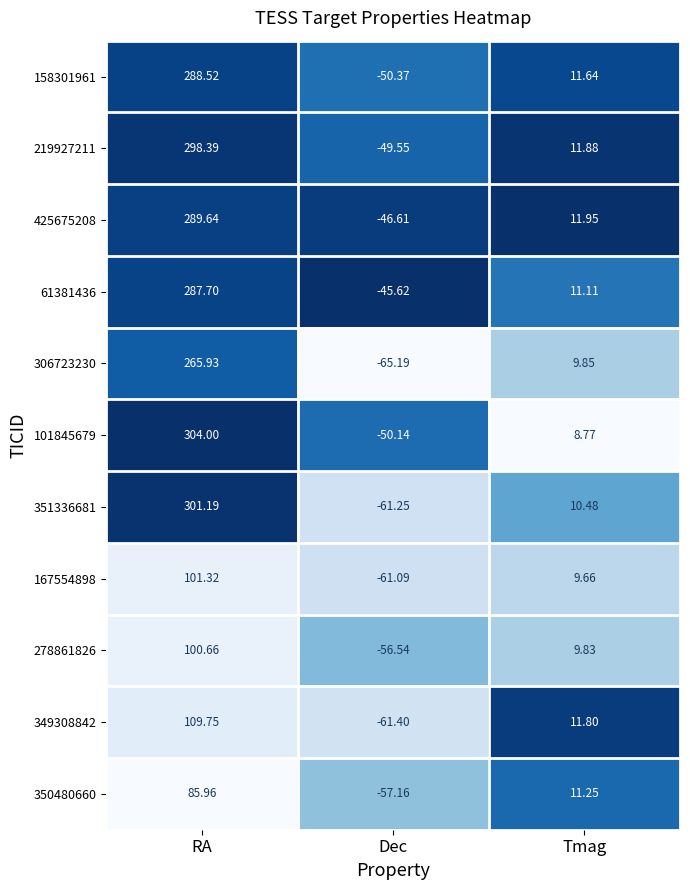

Which series changed the most between RA and Dec?

351336681